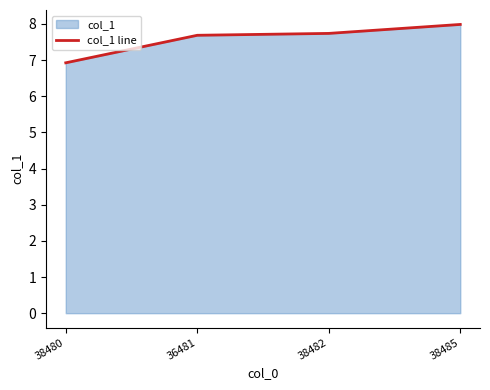

Reading right to left, list all the values displayed in this chart.

38485=8.0	38482=7.7	36481=7.7	38480=6.9